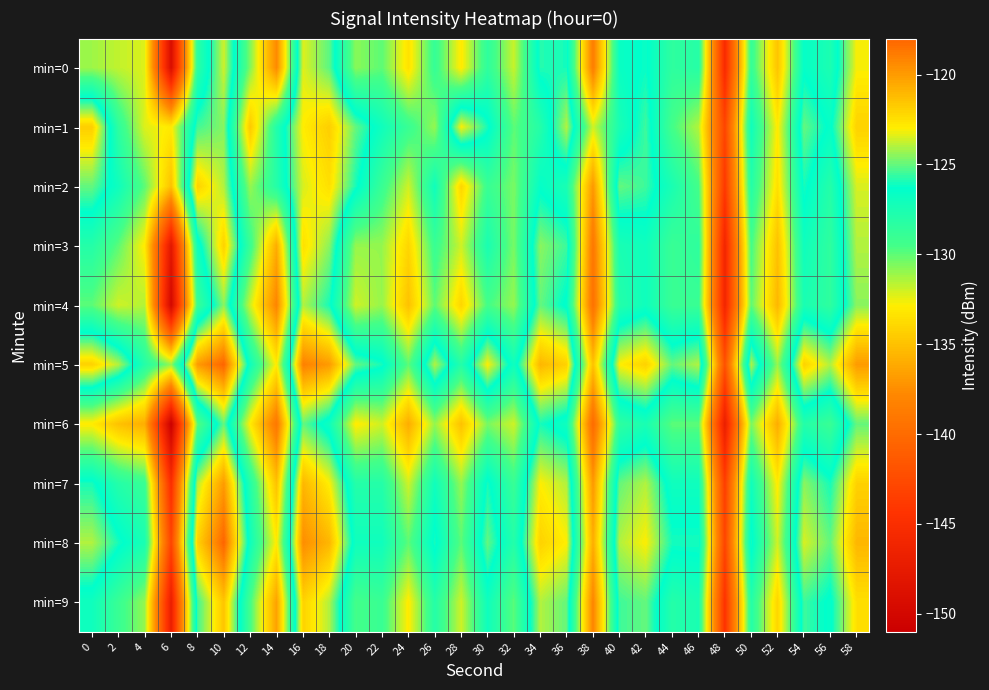

Which series has the widest spread of values?

min=0